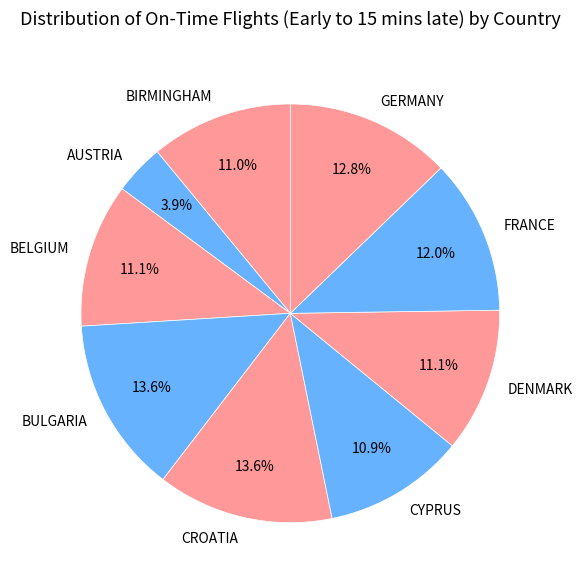

How many slices are in this pie chart?

9